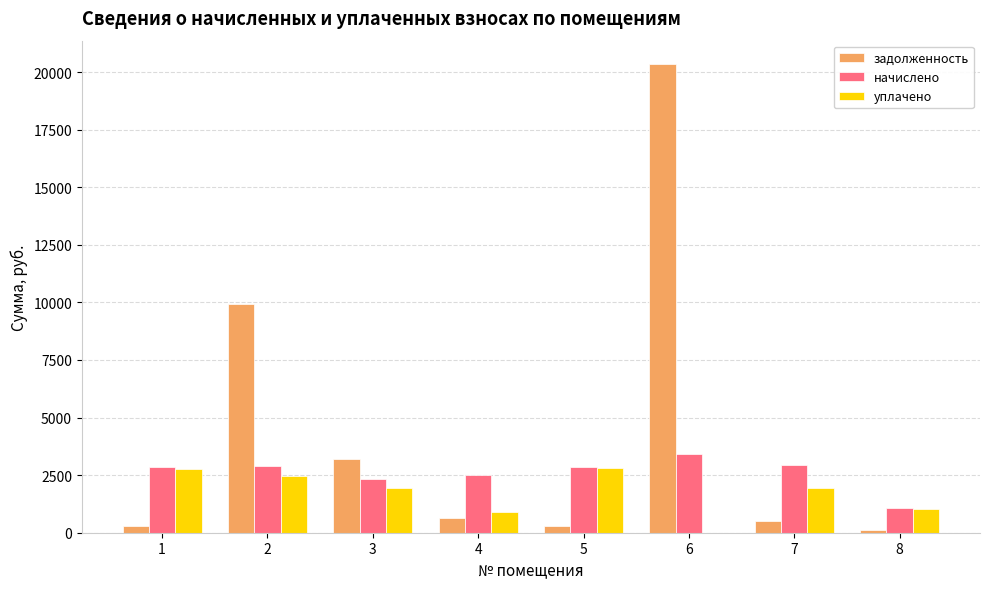

At which label is задолженность closest to 10230?

2